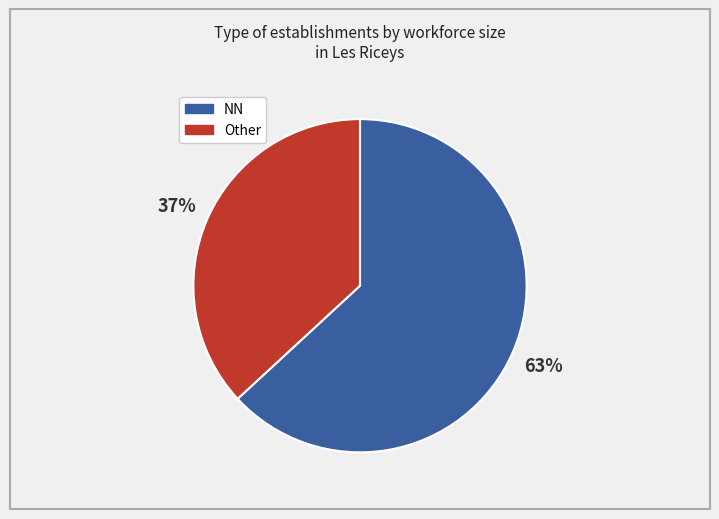

To the nearest percent, what is the average slice percentage?

50%